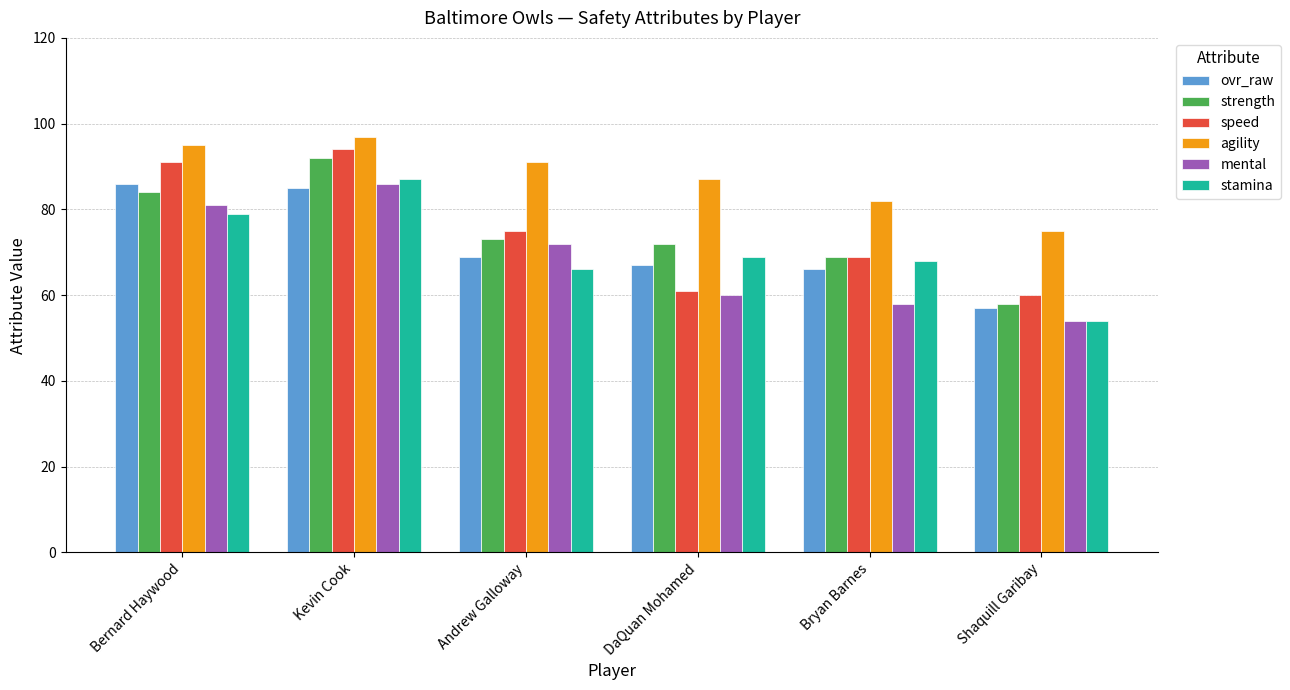

How many data points in mental are less than 72?

3